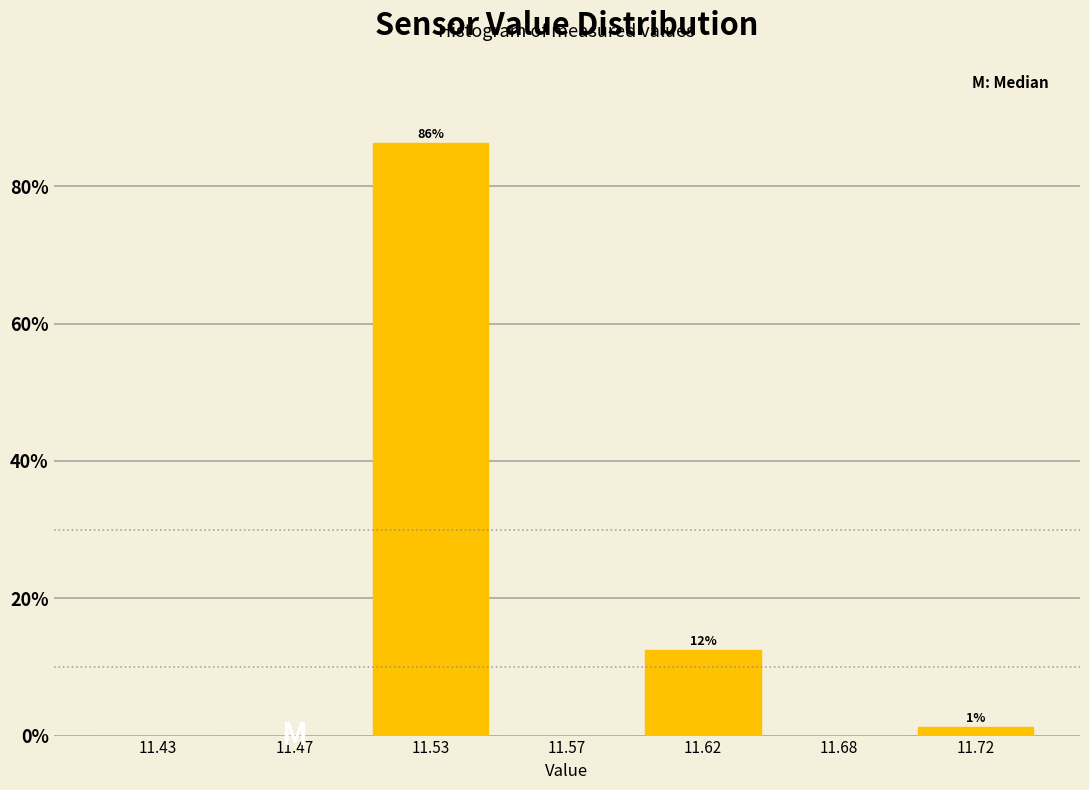

The value at 11.43 is 50.9. True or false?

False